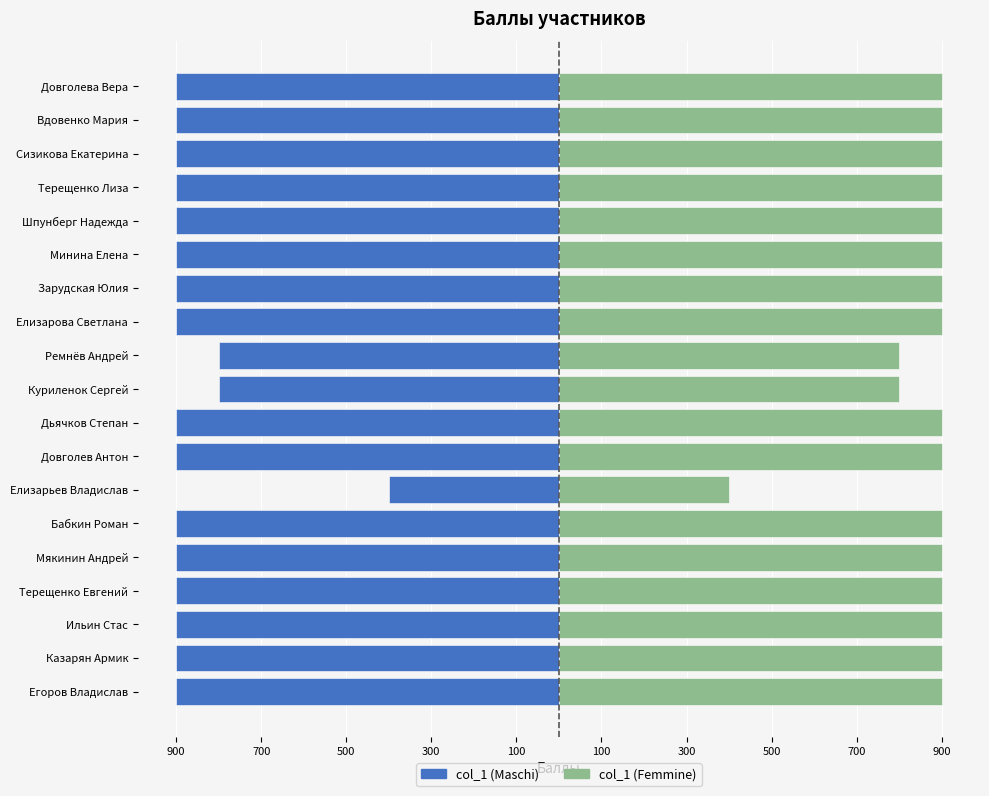

What is the difference between the second highest and minimum values in the col_1 (Femmine) series?

500